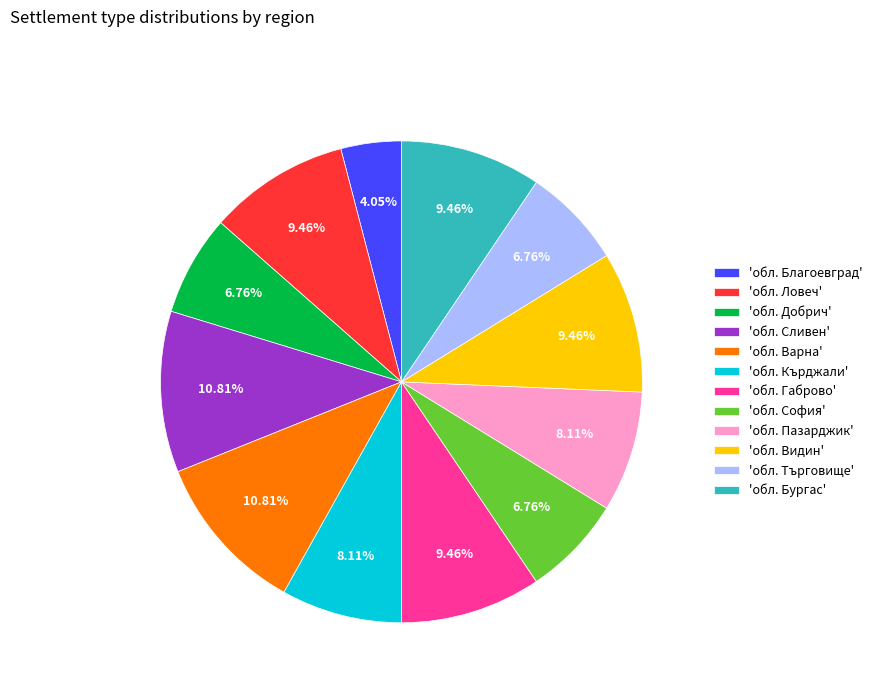

What is the ratio of the value at 'обл. Бургас' to the value at 'обл. Видин'?

1.0